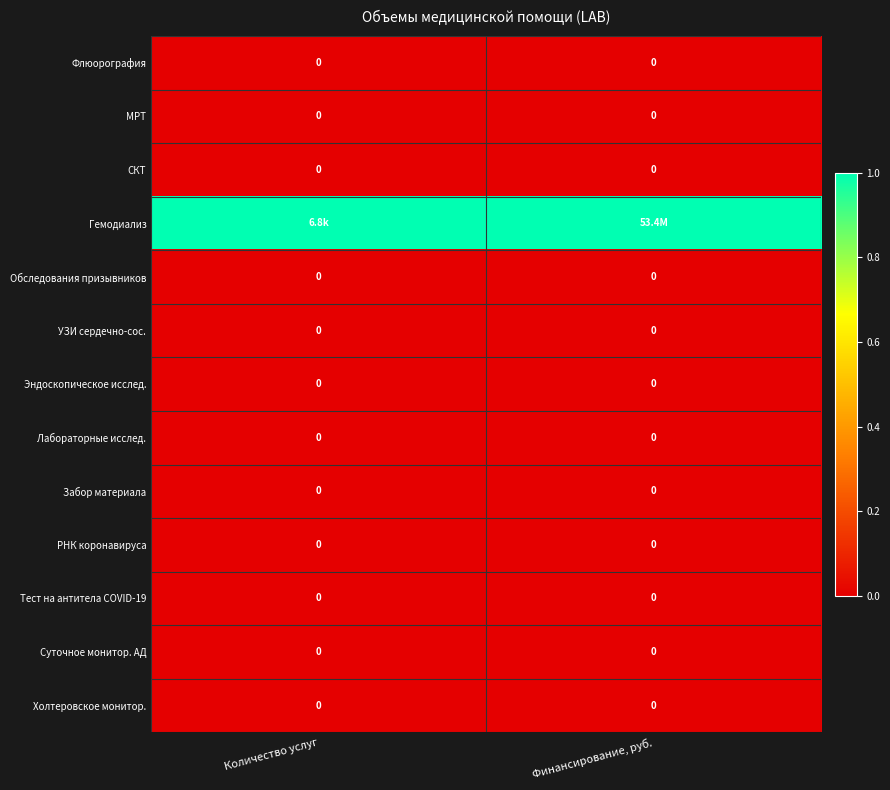

The value of Обследования призывников at Количество услуг is 0. True or false?

True